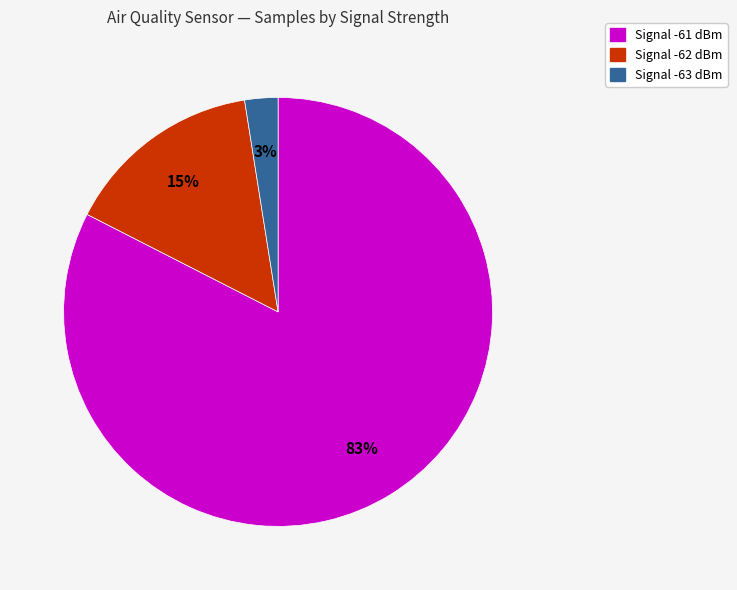

Between Signal -61 dBm and Signal -63 dBm, which is larger?

Signal -61 dBm